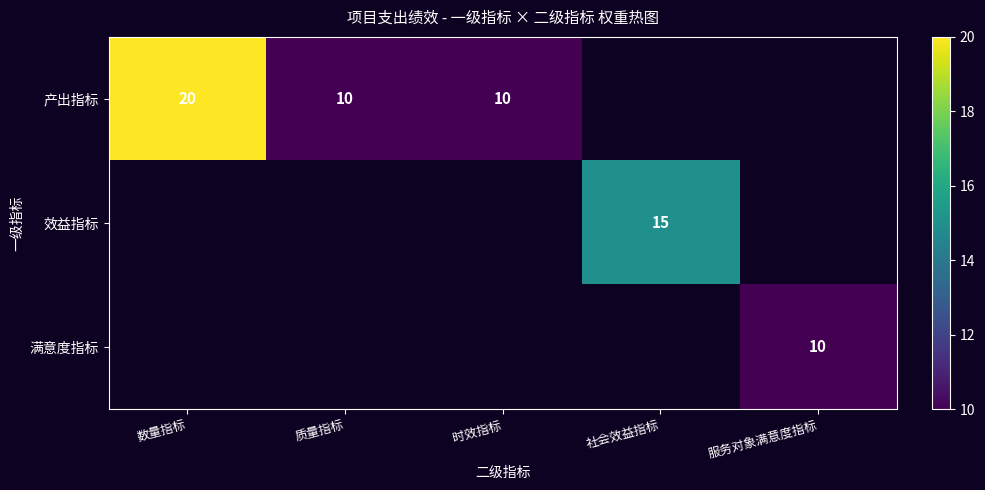

The value of 产出指标 at 数量指标 is 29. True or false?

False